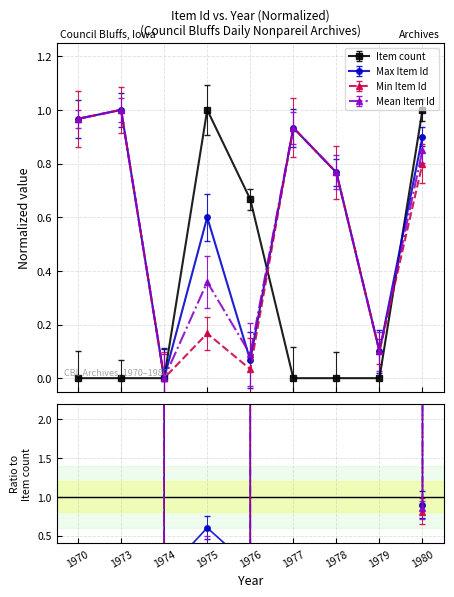

Which category has the highest value in the Item count series?

1975